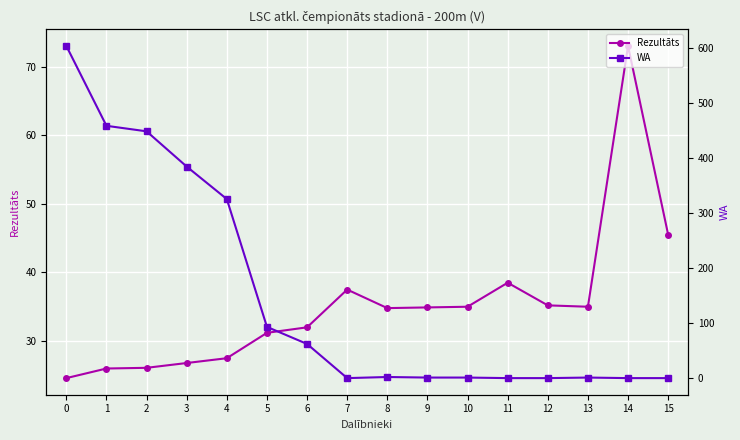

Does the chart display data point markers on the line(s)?

Yes